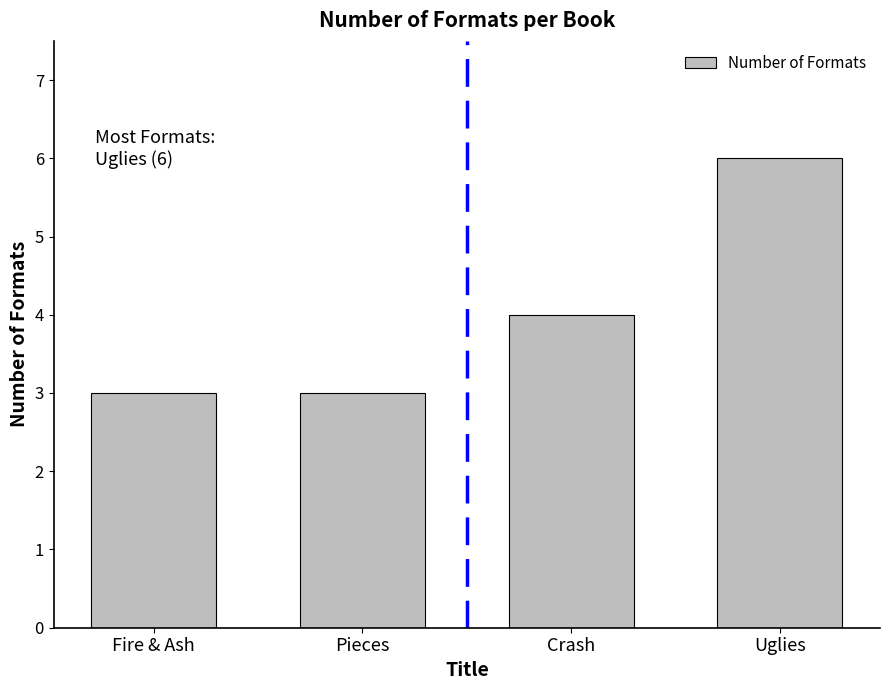

What is the label of the 3rd bar from the right?

Pieces